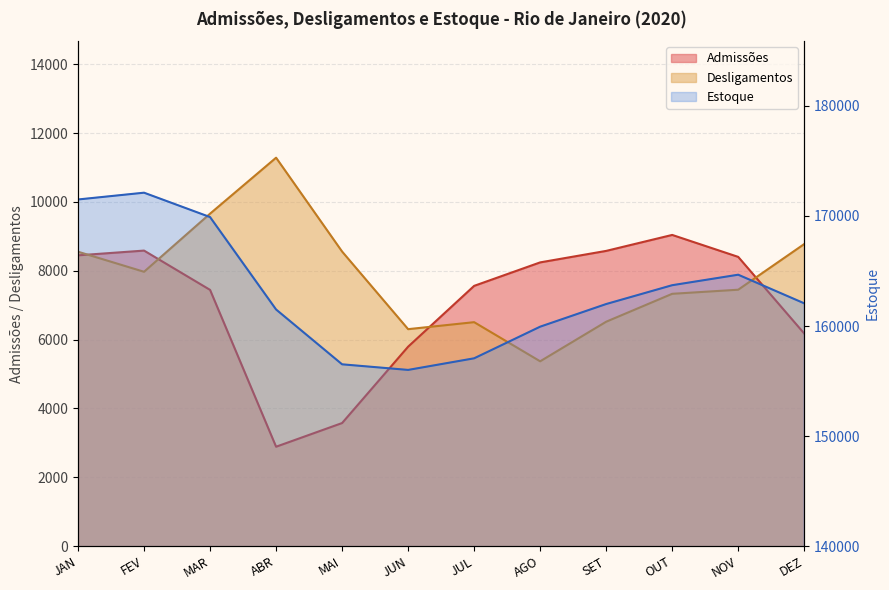

At which category is the sum across all series the highest?

FEV